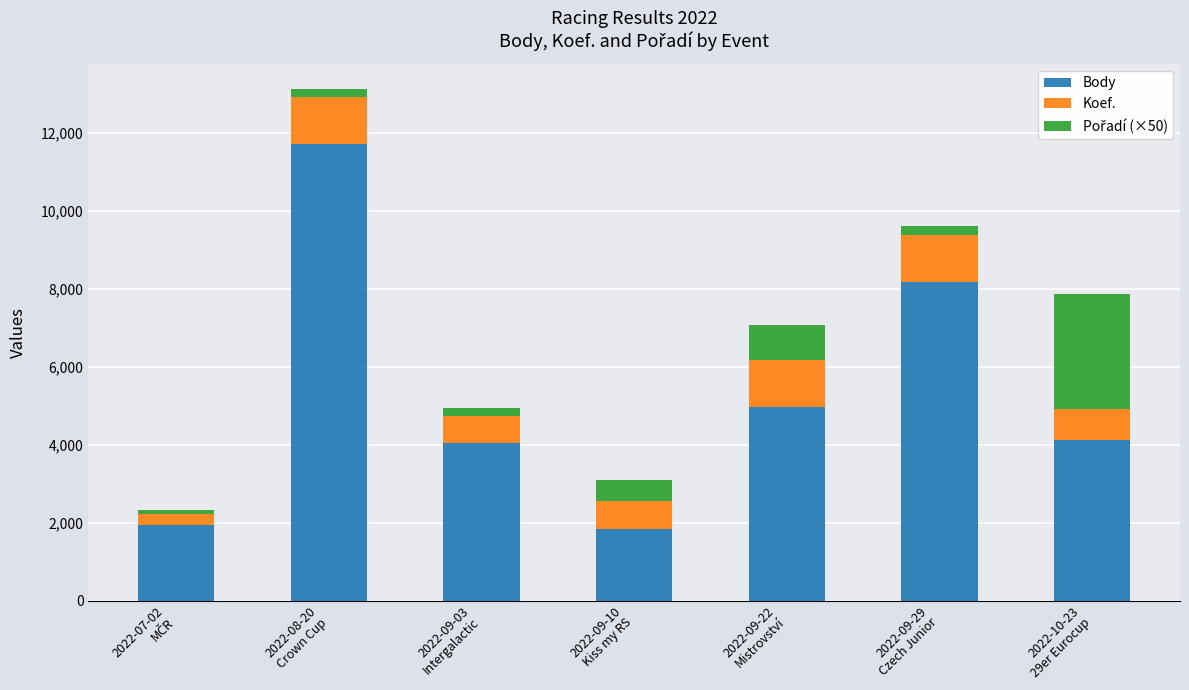

What is the lowest value of the Body series?

1846